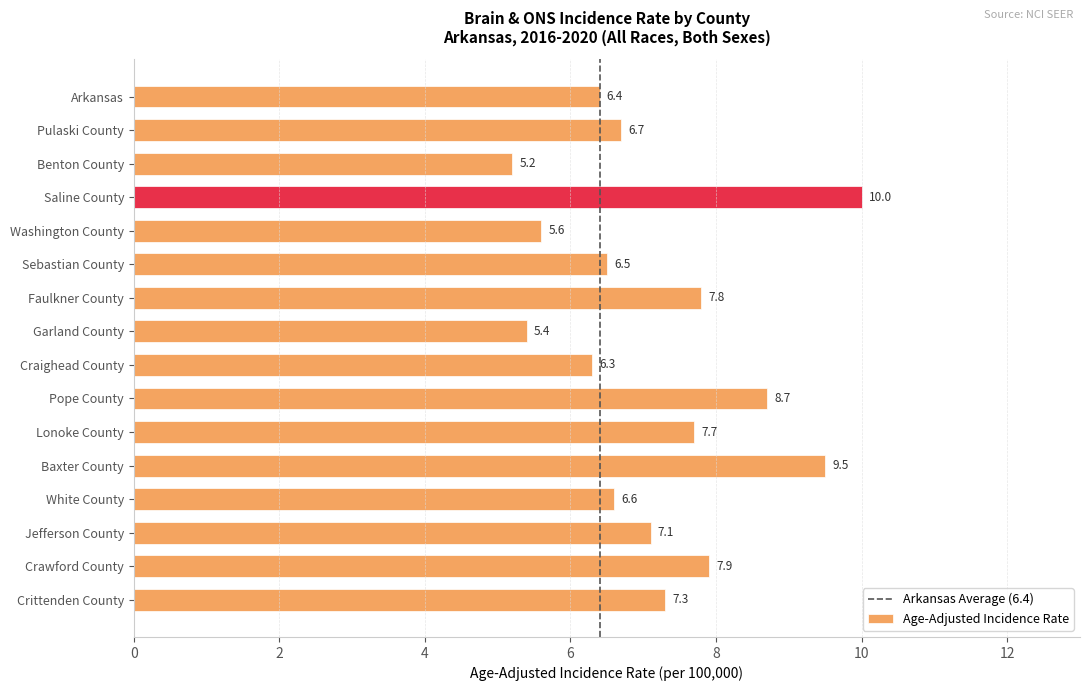

What is the label of the 16th bar from the bottom?

Arkansas